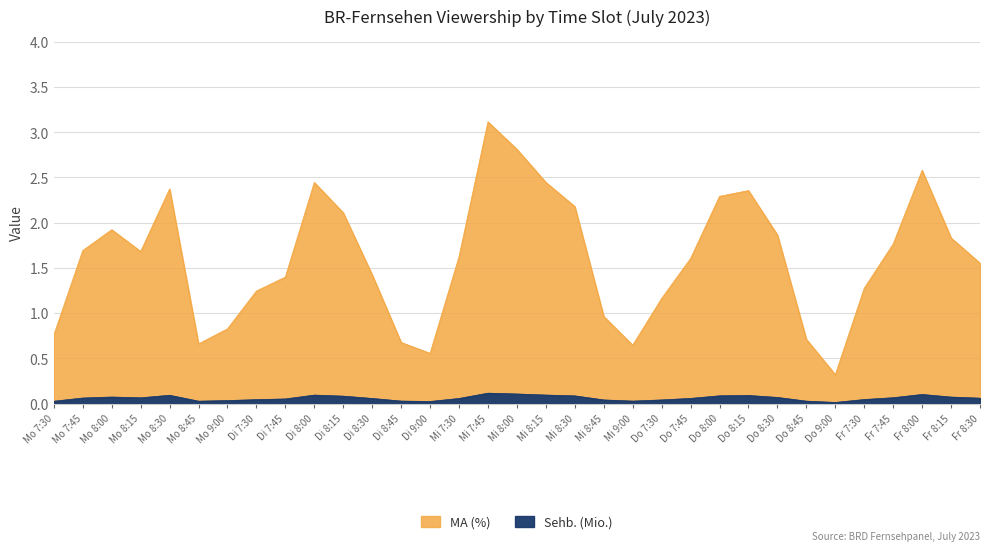

Which series has the widest spread of values?

MA (%)